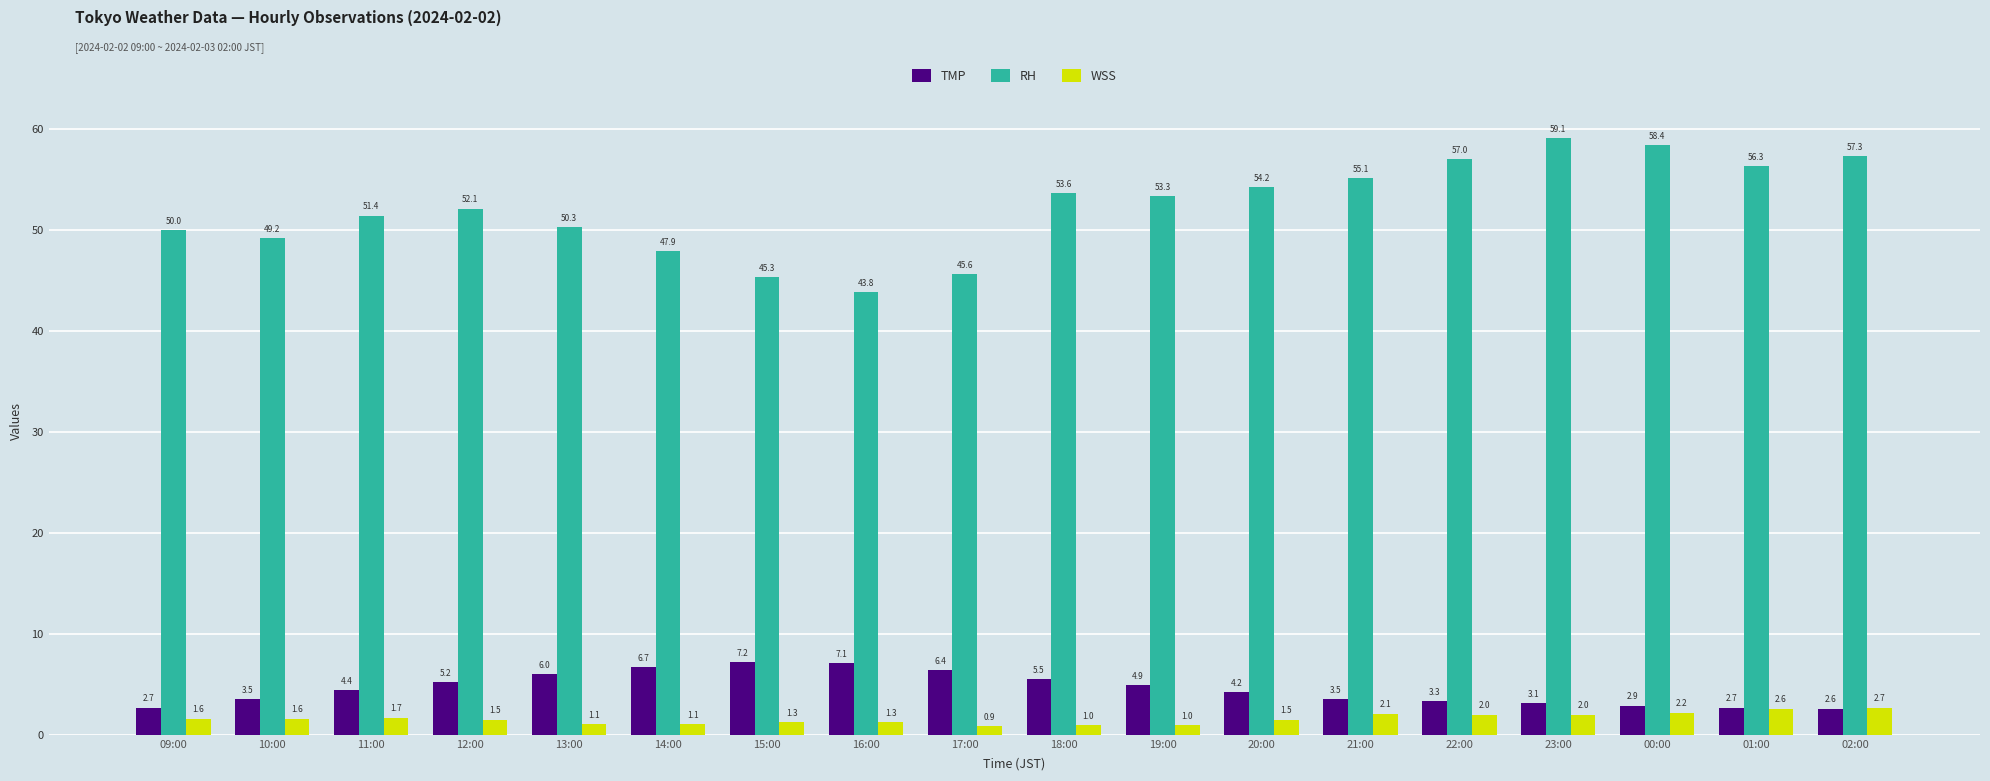

What is the greatest value displayed?

59.1